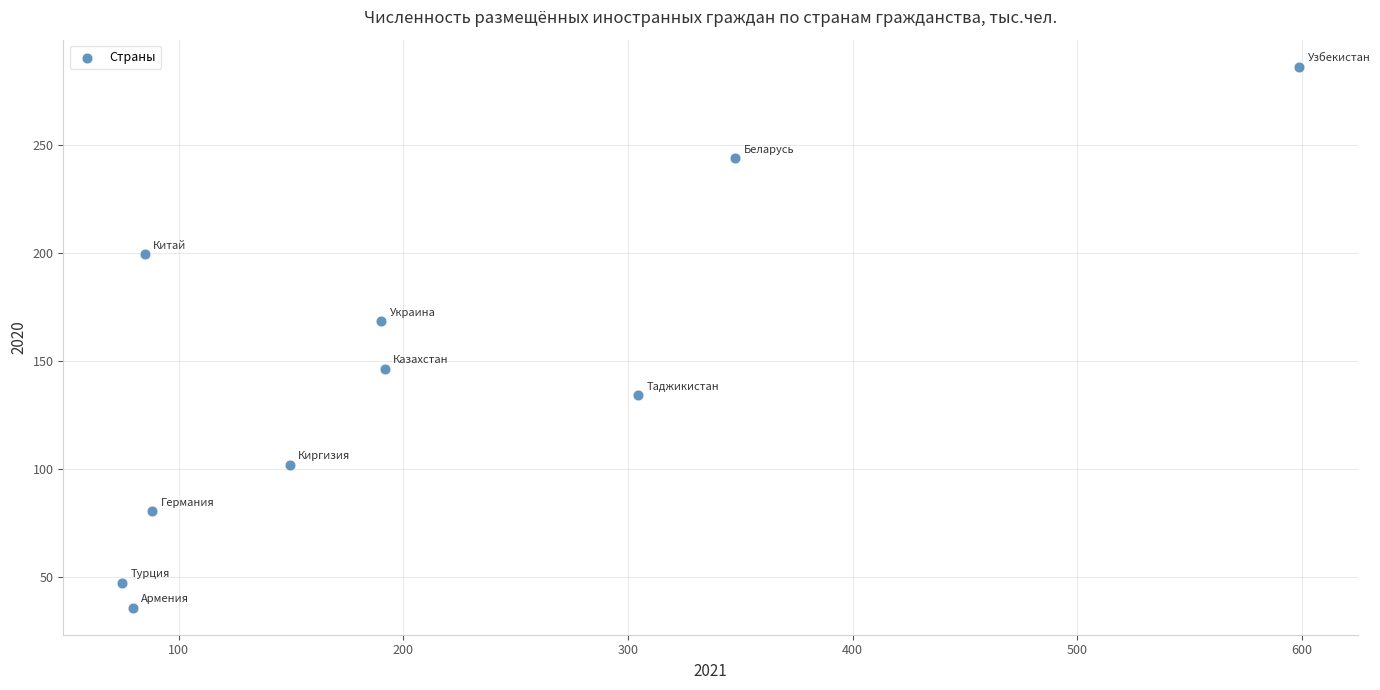

What is the range of X values (max minus min)?

524.0